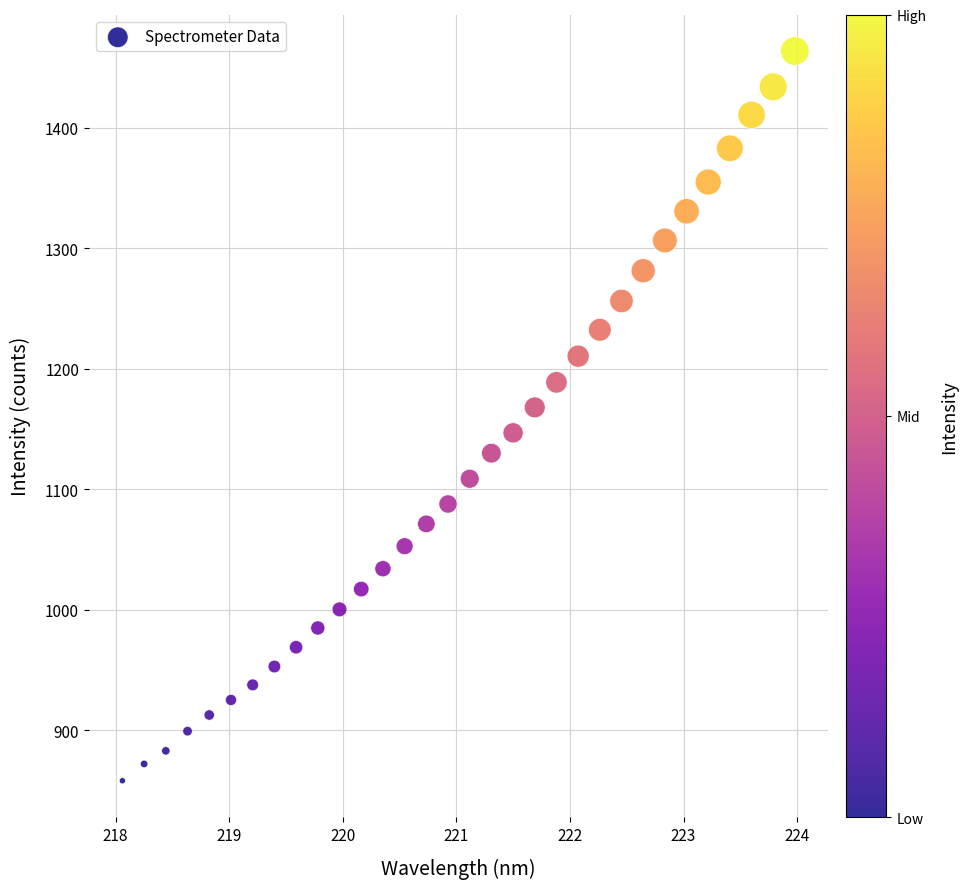

What is the range of X values (max minus min)?

5.9